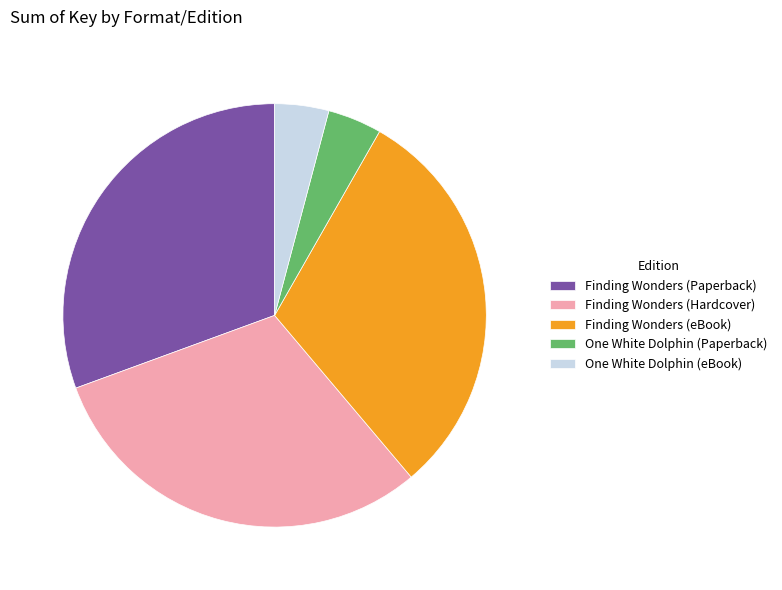

How many segments does this pie chart have?

5